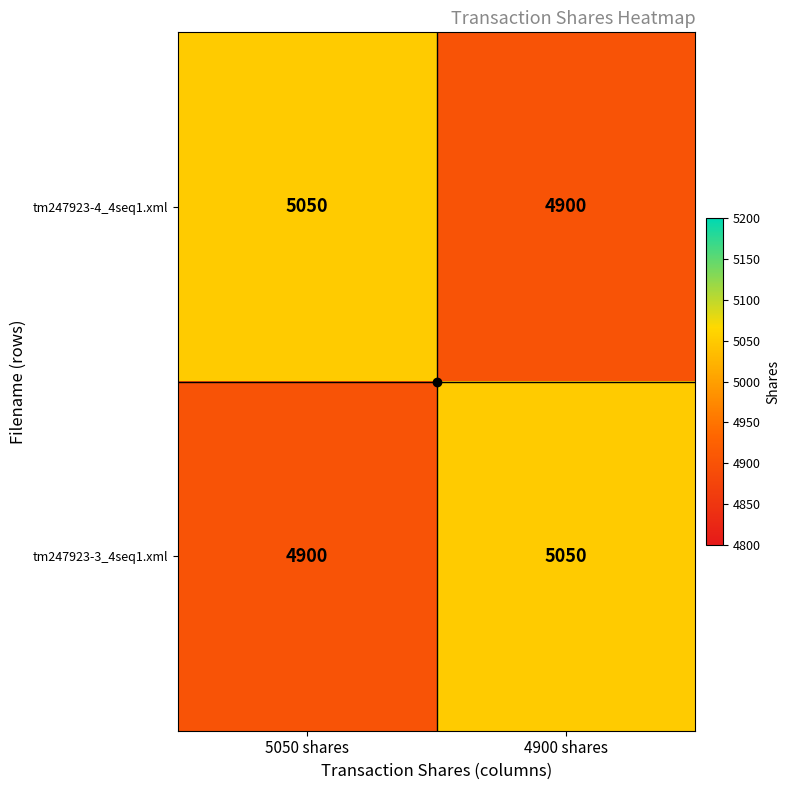

True or false: tm247923-4_4seq1.xml has a value of 6775 at 5050 shares.

False